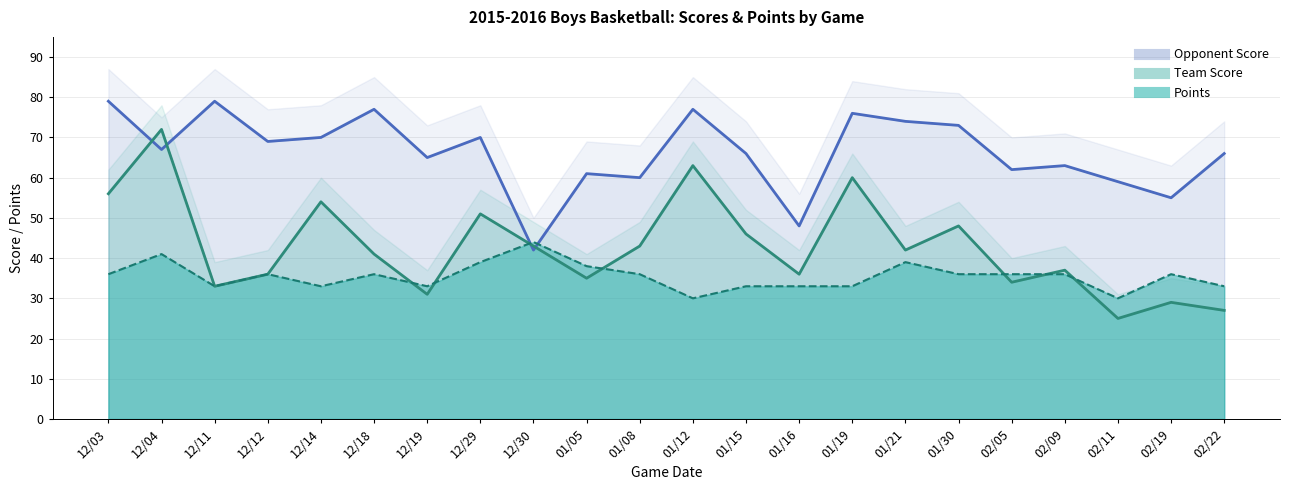

What are all the series names shown in the legend?

Team Score, Opponent Score, Points